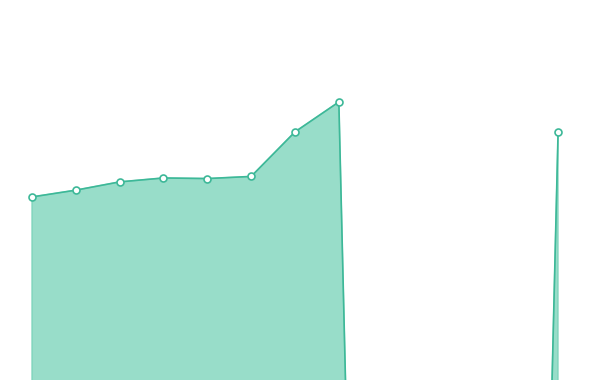

Which has a higher value, Levi Bennett or Darrell Tunnell?

Levi Bennett